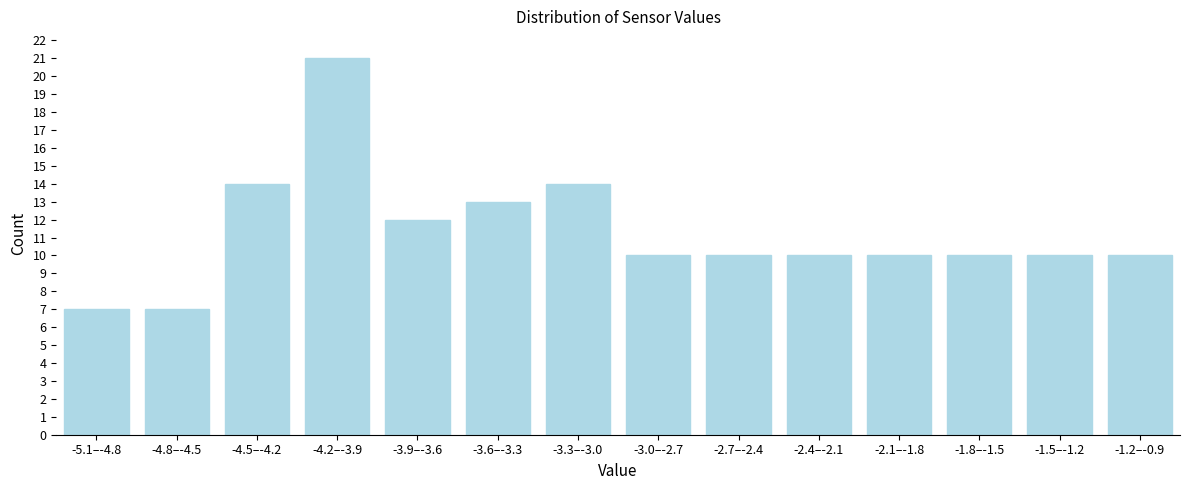

Reading left to right, transcribe all the data shown in this chart.

7	7	14	21	12	13	14	10	10	10	10	10	10	10